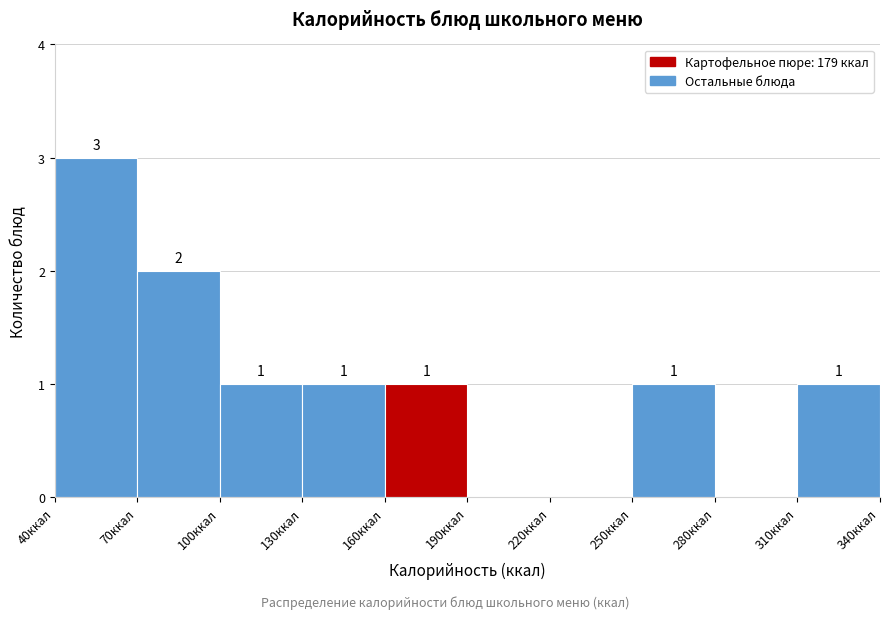

Over which range of the x-axis is the bar tallest?

40 to 70